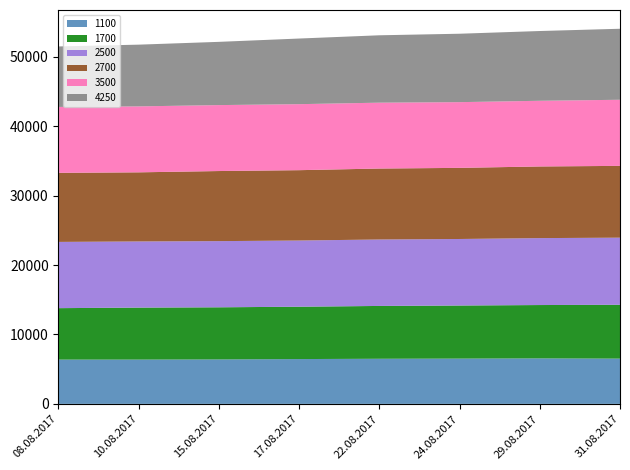

Reading right to left, what are all the values shown in this chart?

1100: 31.08.2017=6522	29.08.2017=6557	24.08.2017=6526	22.08.2017=6501	17.08.2017=6457	15.08.2017=6407	10.08.2017=6385	08.08.2017=6382
1700: 31.08.2017=7756	29.08.2017=7685	24.08.2017=7648	22.08.2017=7612	17.08.2017=7544	15.08.2017=7510	10.08.2017=7488	08.08.2017=7412
2500: 31.08.2017=9674	29.08.2017=9647	24.08.2017=9587	22.08.2017=9576	17.08.2017=9540	15.08.2017=9536	10.08.2017=9533	08.08.2017=9547
2700: 31.08.2017=10346	29.08.2017=10324	24.08.2017=10249	22.08.2017=10225	17.08.2017=10137	15.08.2017=10100	10.08.2017=9961	08.08.2017=9951
3500: 31.08.2017=9526	29.08.2017=9465	24.08.2017=9471	22.08.2017=9492	17.08.2017=9513	15.08.2017=9504	10.08.2017=9504	08.08.2017=9502
4250: 31.08.2017=10233	29.08.2017=10053	24.08.2017=9859	22.08.2017=9710	17.08.2017=9457	15.08.2017=9113	10.08.2017=8896	08.08.2017=8712